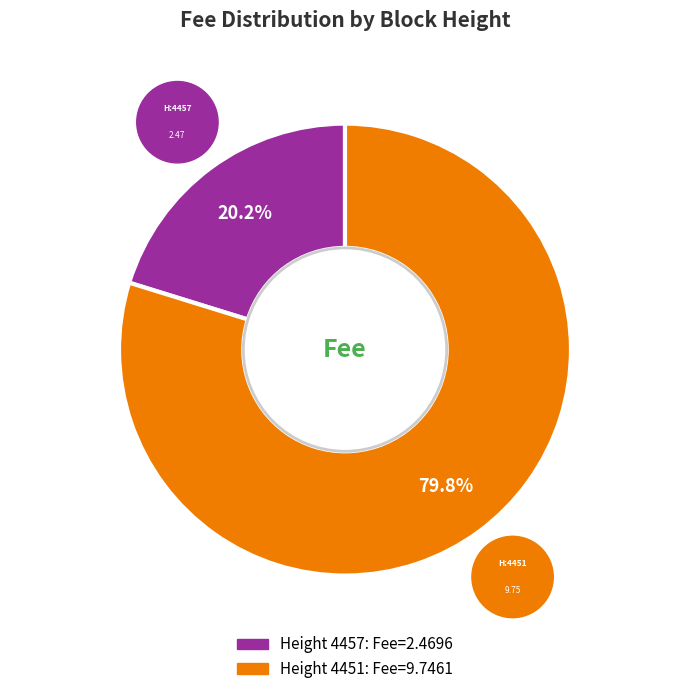

Does any single category account for the majority?

Yes